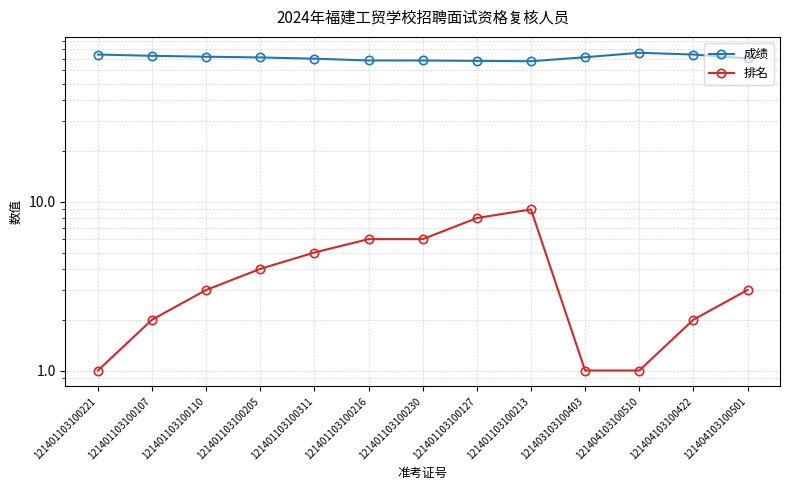

True or false: 成绩 and 排名 intersect in this chart.

False